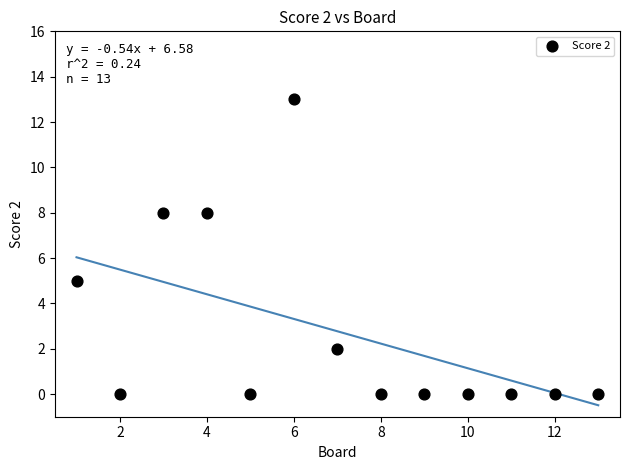

What is the range of X values (max minus min)?

12